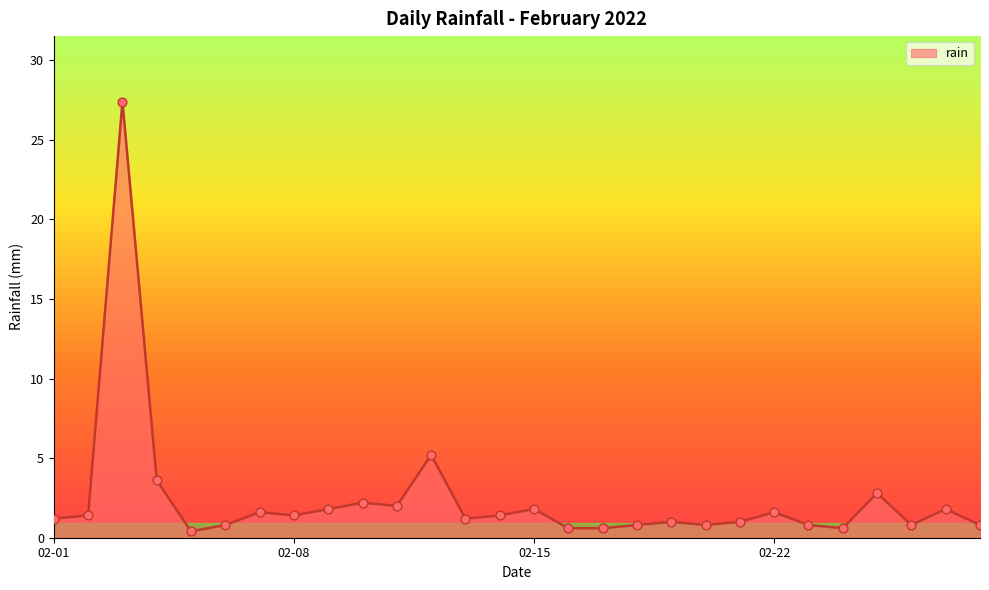

What is the maximum value shown in the chart?

27.4